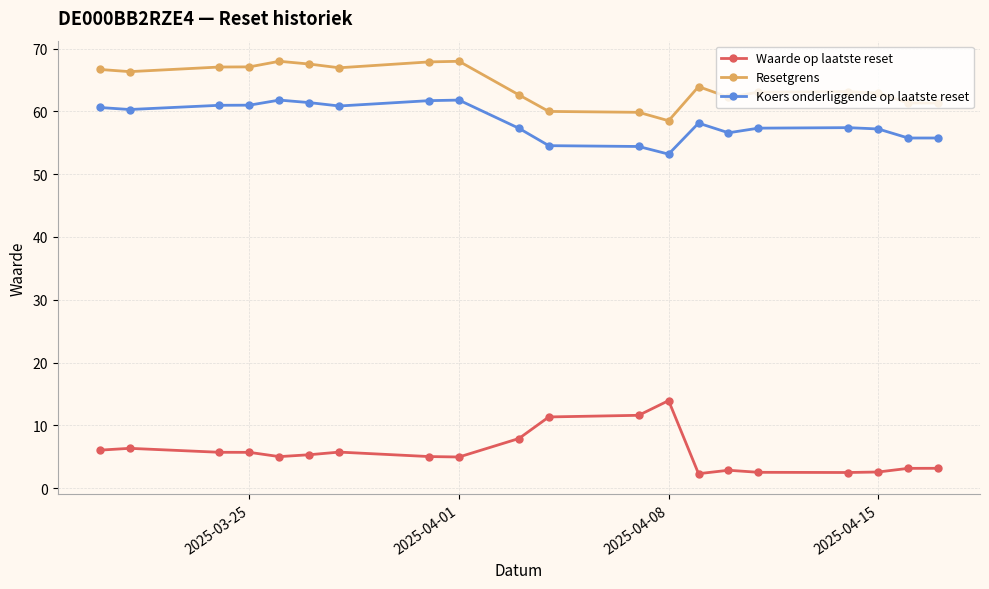

What is the minimum value for Resetgrens?

58.5